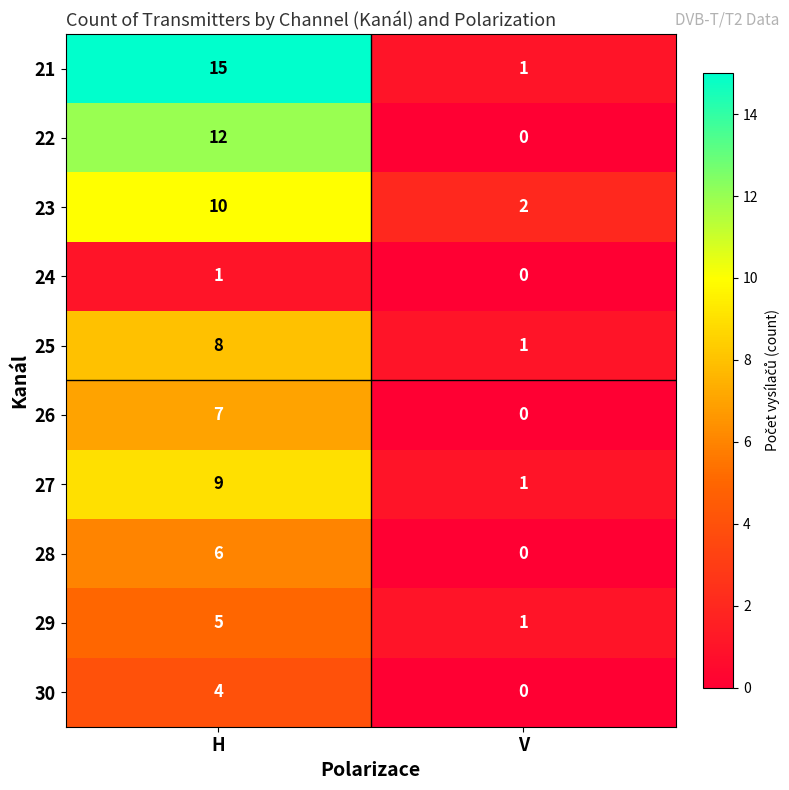

Rank the series by their maximum value, from lowest to highest.

24, 30, 29, 28, 26, 25, 27, 23, 22, 21